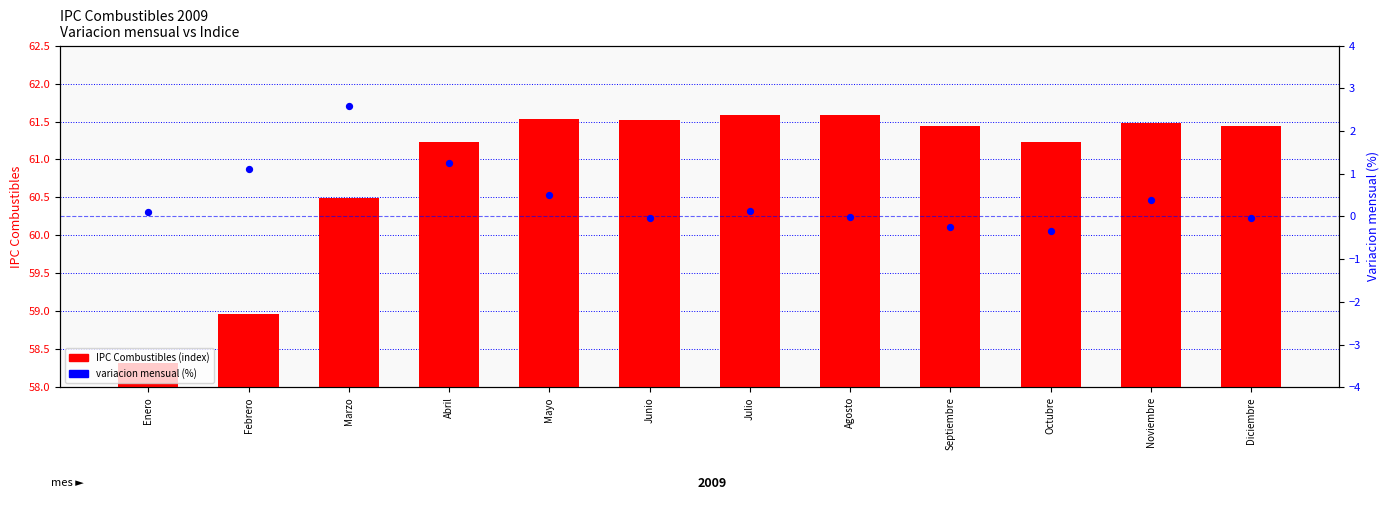

Which series reaches the maximum Y coordinate?

IPC Combustibles (index)